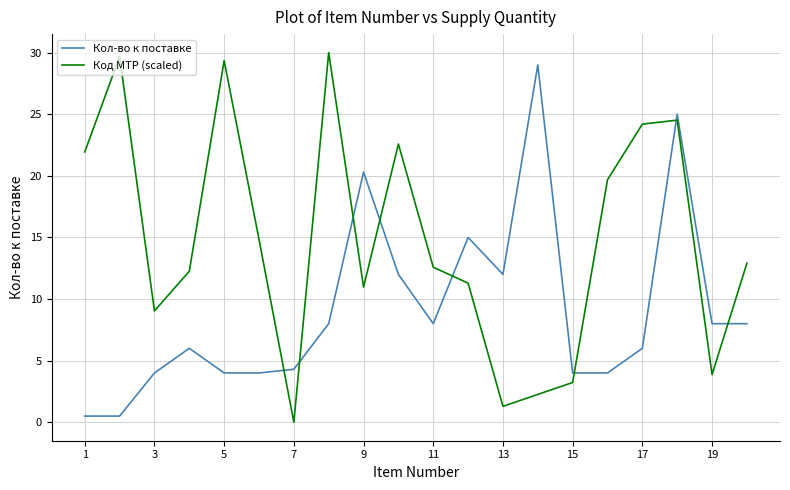

Which series has the largest total across all categories?

Код МТР (scaled)